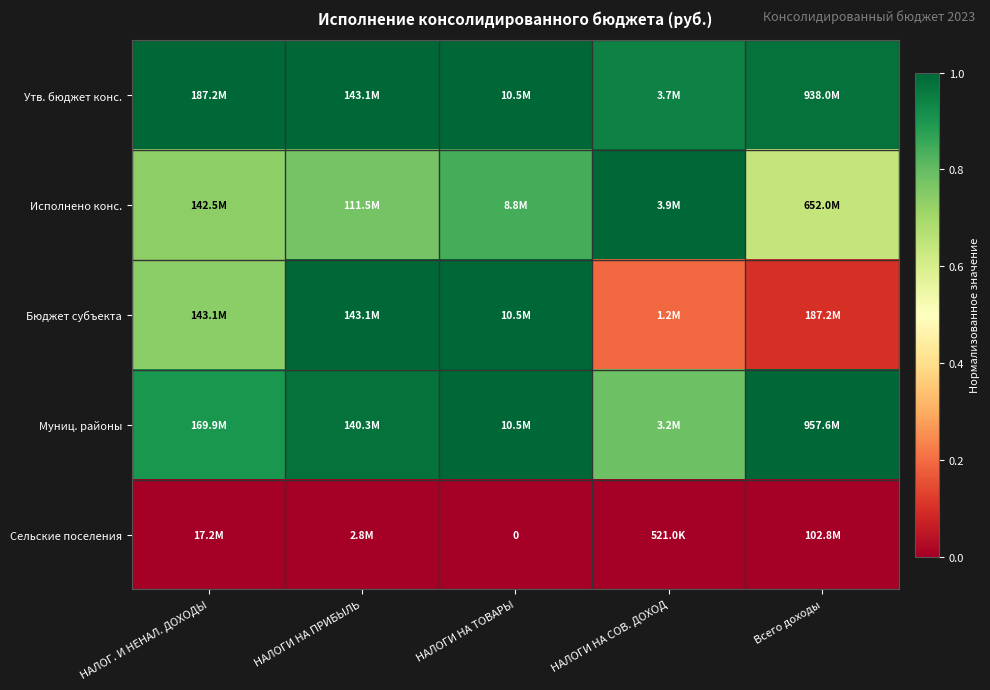

What is the sum of the Исполнено конс. values at НАЛОГ. И НЕНАЛ. ДОХОДЫ and Всего доходы?

1.4